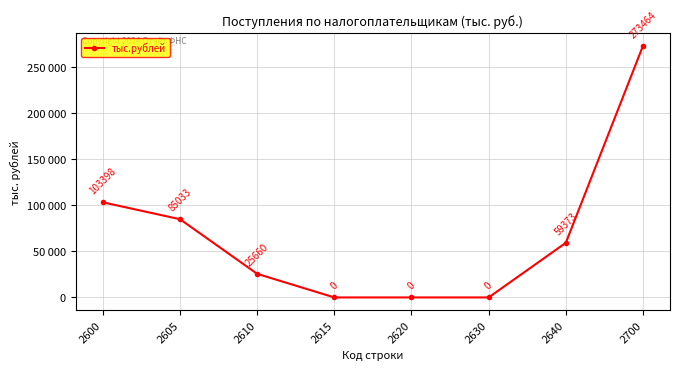

Is this an area chart (filled region under the line)?

No